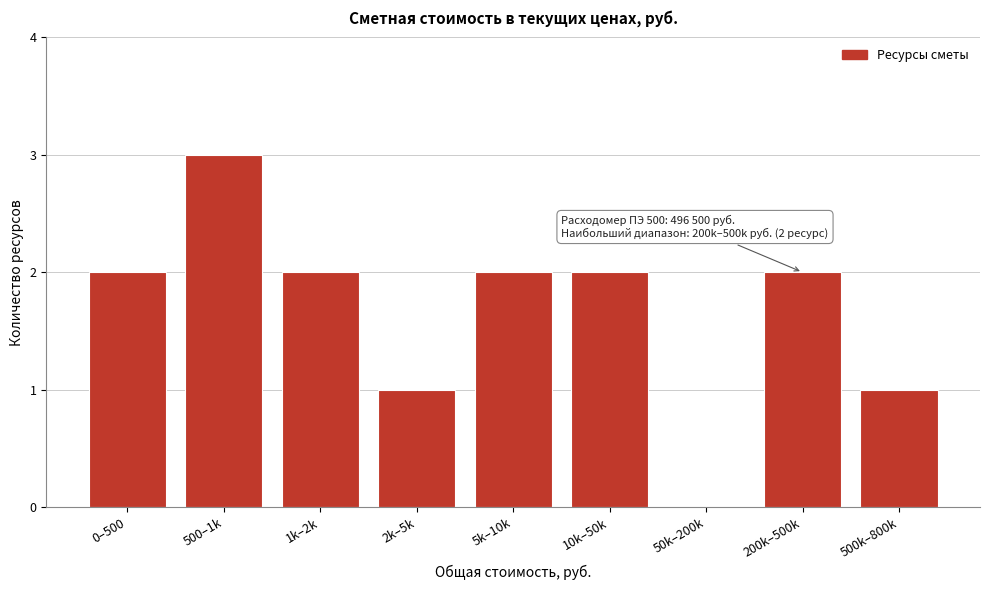

Reading right to left, transcribe all the data shown in this chart.

500k–800k=1	200k–500k=2	50k–200k=0	10k–50k=2	5k–10k=2	2k–5k=1	1k–2k=2	500–1k=3	0–500=2